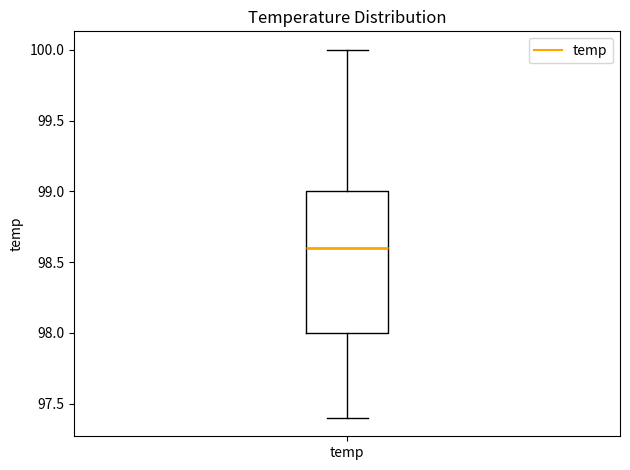

Where is the upper edge of the box for temp on the y-axis? The values are not printed on the chart, so give them approximately, as read against the axis.

99.0